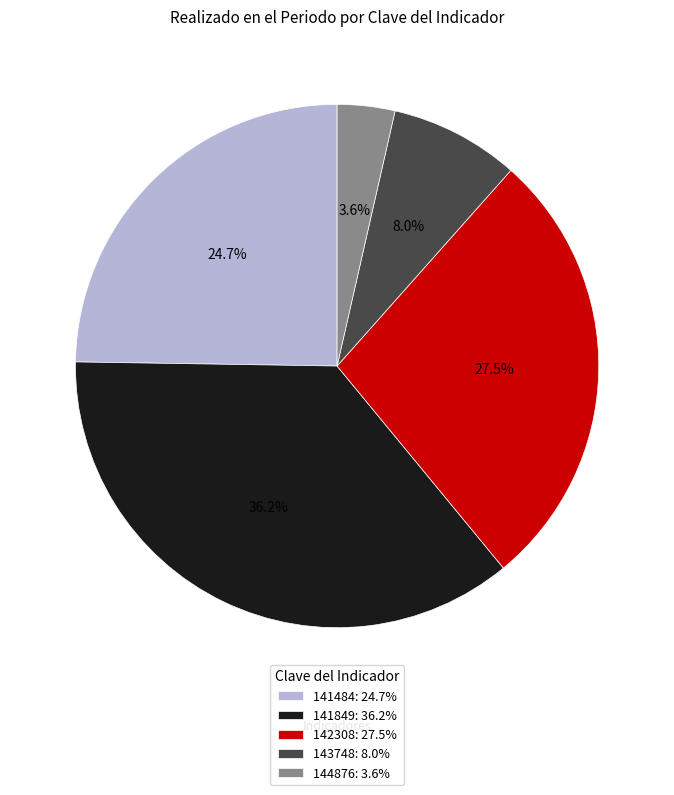

What percentage is the 141484 slice, to the nearest percent?

25%